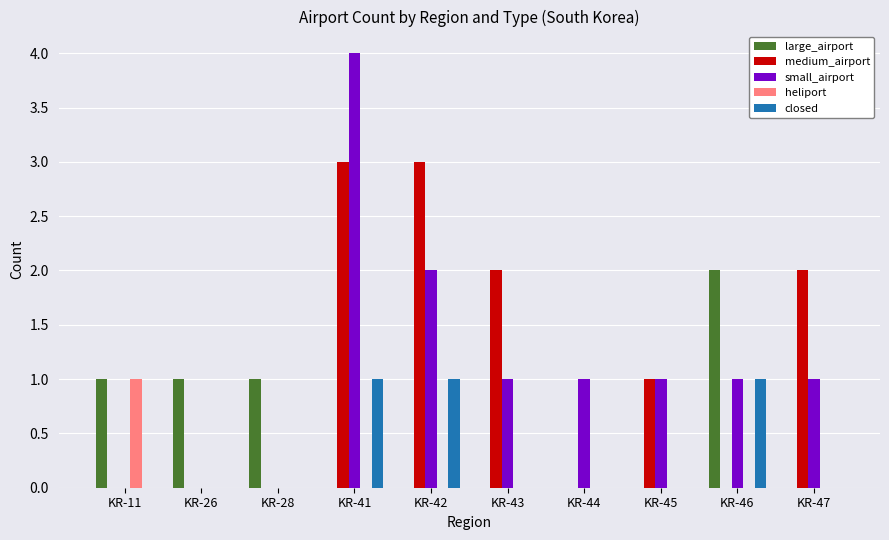

Count the large_airport values in the range 0 to 1.

9